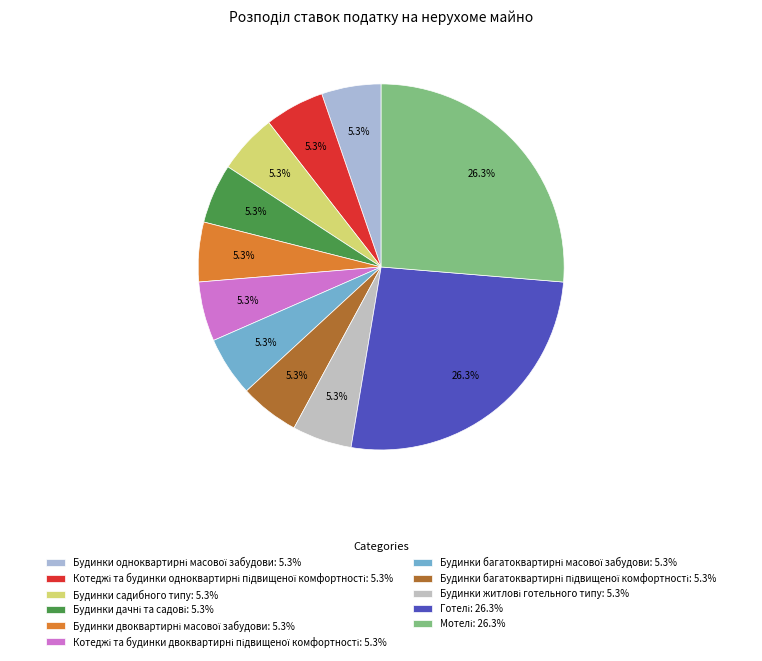

Between Будинки двоквартирні масової забудови and Котеджі та будинки одноквартирні підвищеної комфортності, which is larger?

Будинки двоквартирні масової забудови